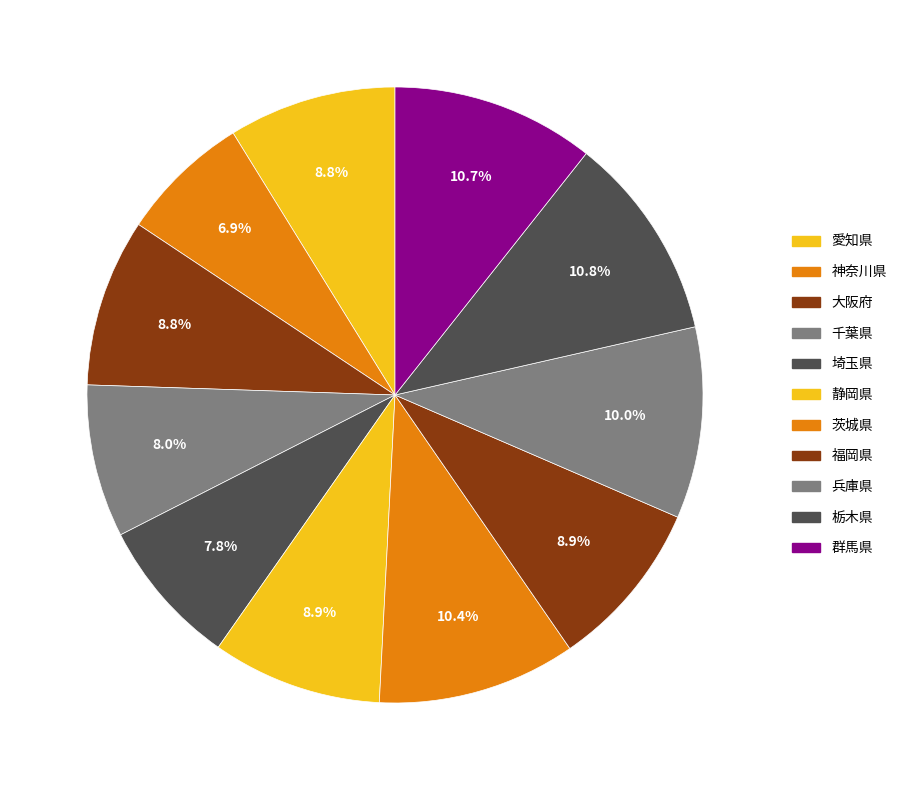

Count the number of slices in the pie.

11